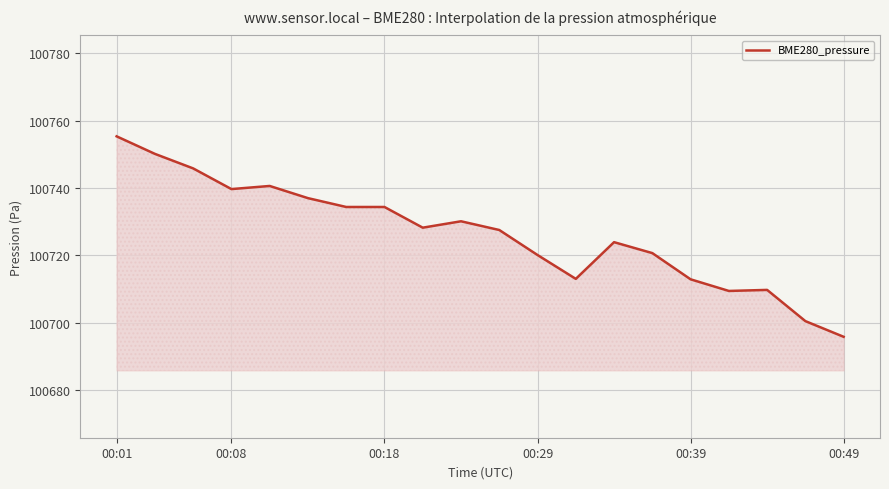

What is the greatest value displayed?

100755.3